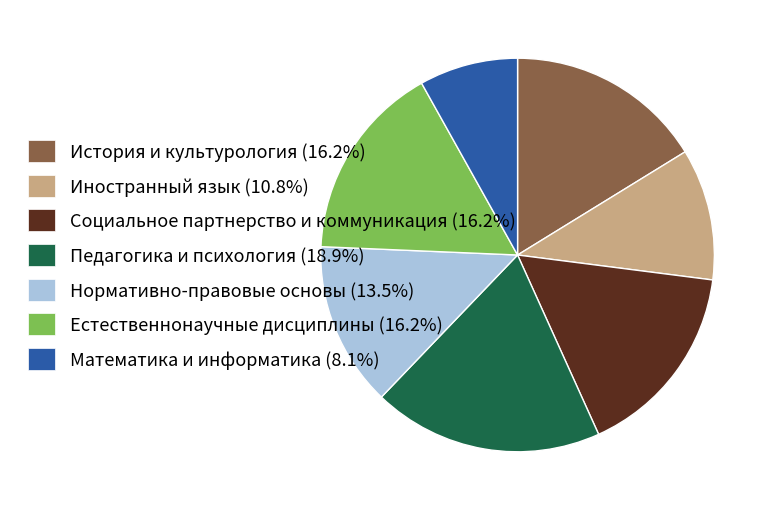

Combined, do Педагогика и психология (18.9%) and Социальное партнерство и коммуникация (16.2%) account for over 50%?

No